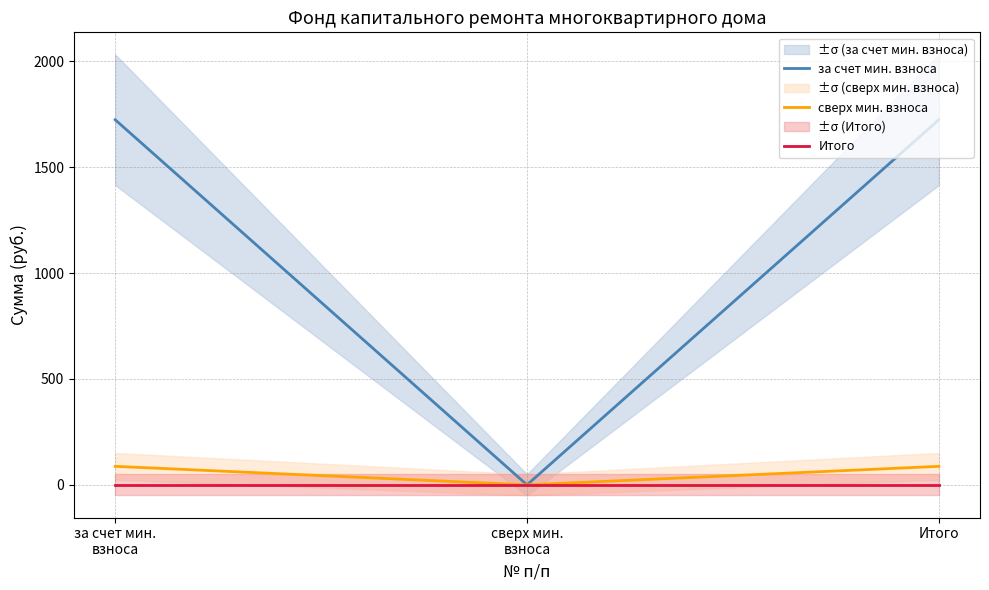

Which series has the largest total across all categories?

за счет мин. взноса